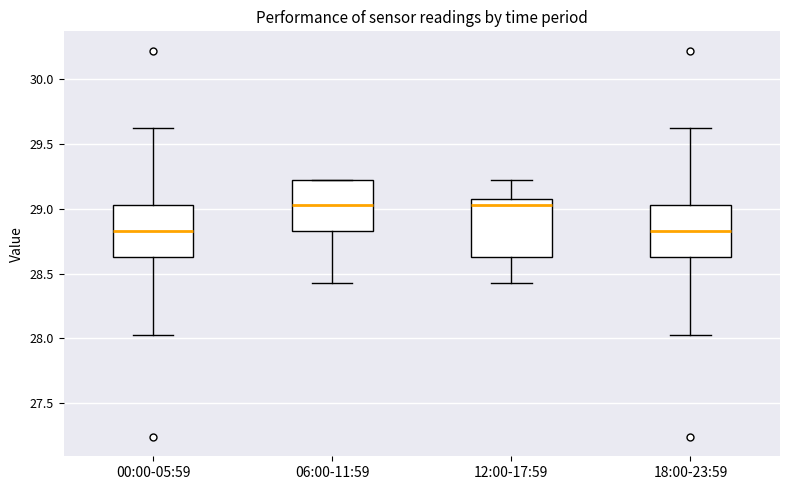

Where is the upper edge of the box for 00:00-05:59 on the y-axis? The values are not printed on the chart, so give them approximately, as read against the axis.

29.05